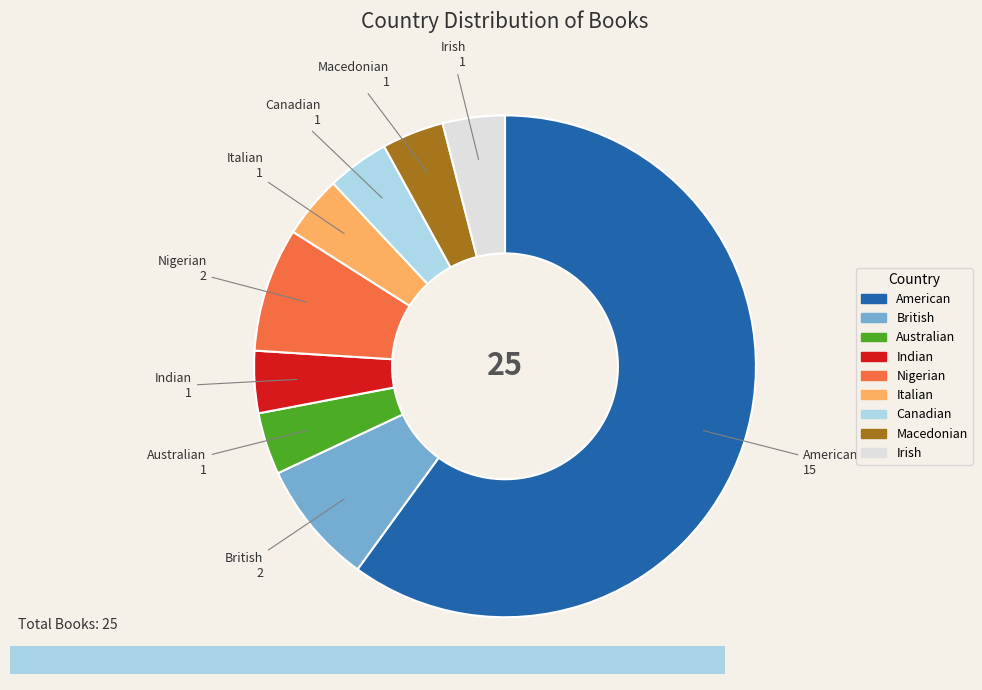

Count the number of slices in the pie.

9